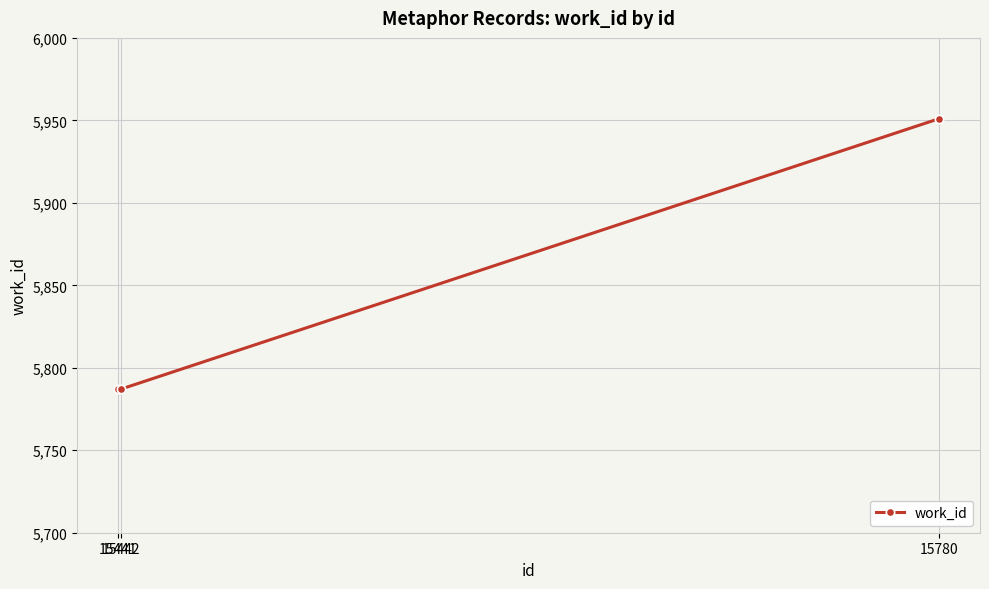

Between 15780 and 15441, which is larger?

15780